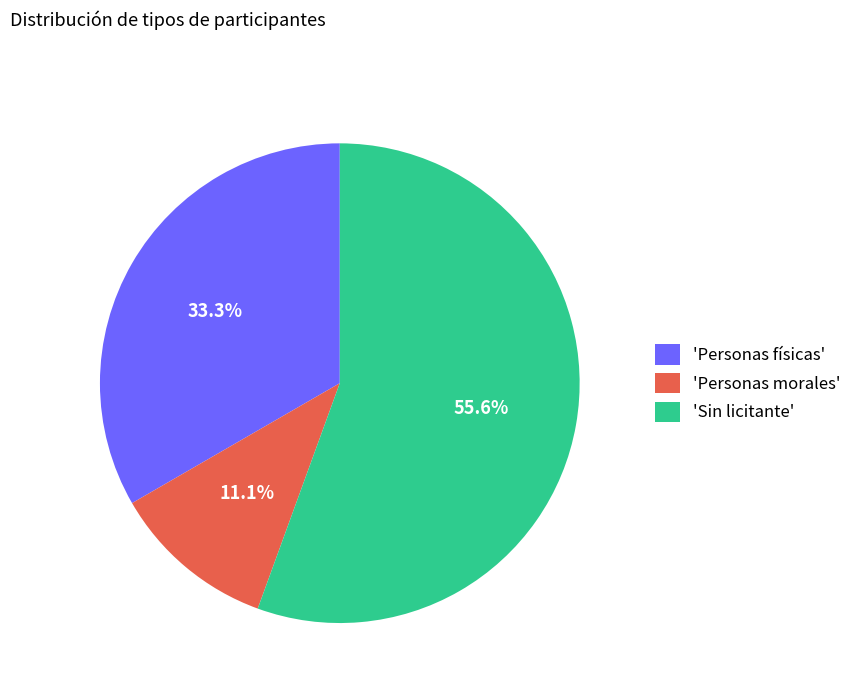

Combined, what portion of the pie is 'Personas físicas' and 'Sin licitante'?

88.9%